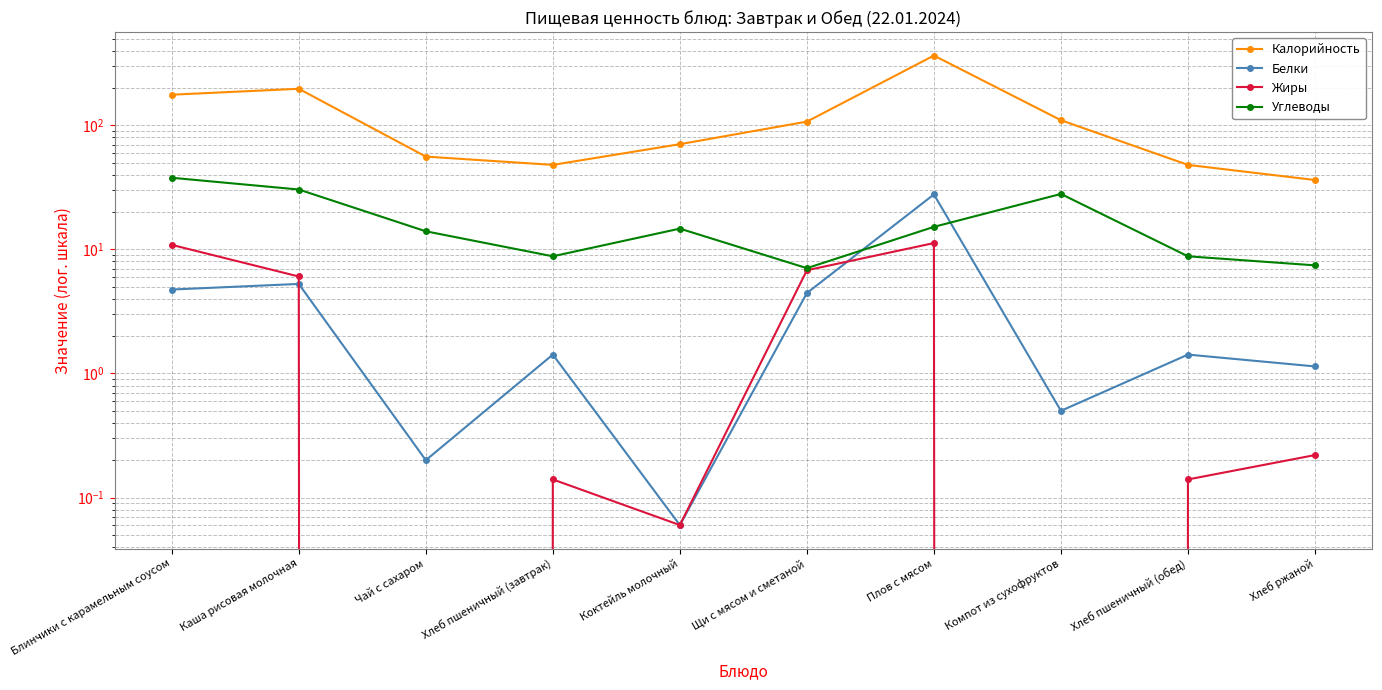

In Калорийность, how many points are higher than both neighbors (excluding endpoints)?

2